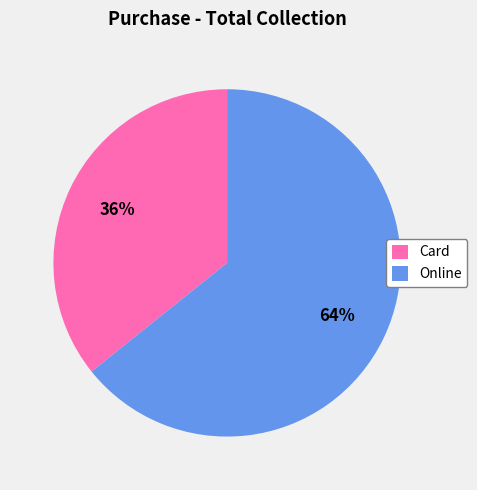

How many segments does this pie chart have?

2